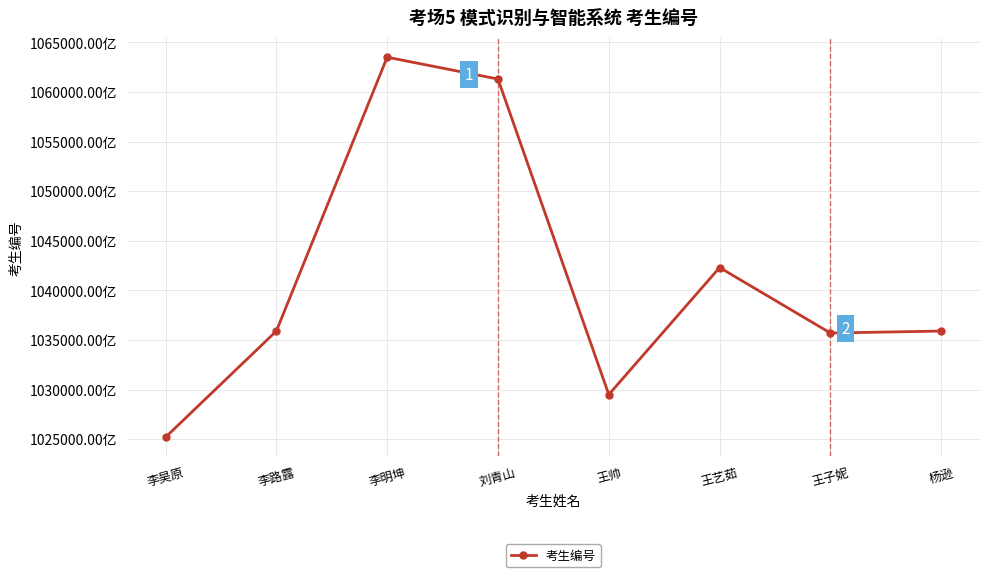

Reading right to left, list all the values displayed in this chart.

杨逊=103590210003688	王子妮=103570210017711	王艺茹=104230321714793	王帅=102950211909351	刘青山=106130081000128	李明坤=106350321121357	李路露=103590210004051	李昊原=102520210002028